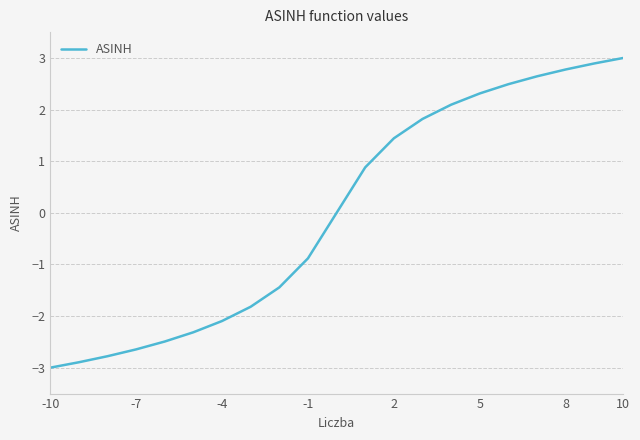

What is the difference between the maximum and minimum values?

6.0